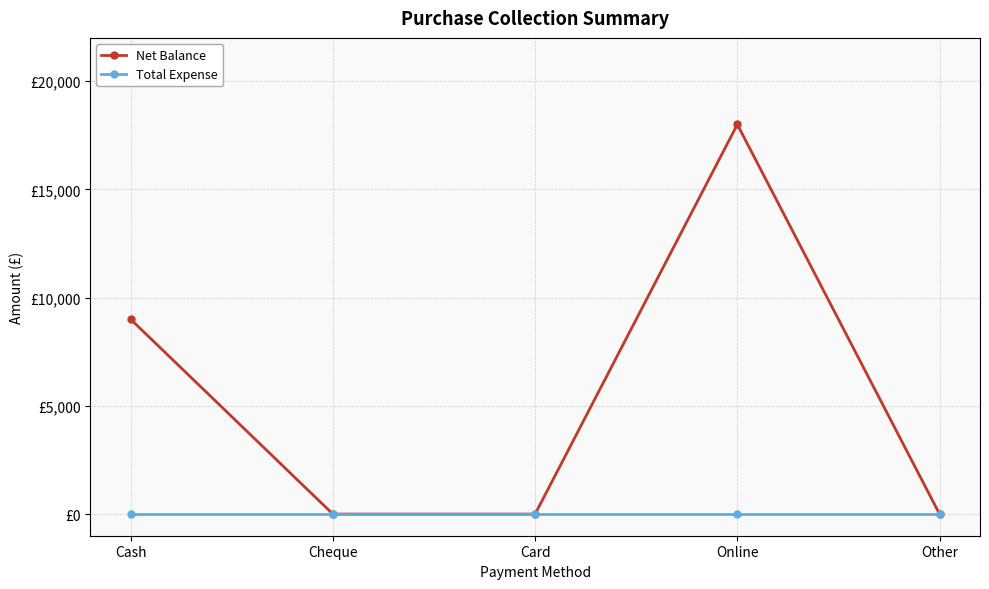

Is the value of Net Balance at Cheque greater than the value of Total Expense at Card?

No